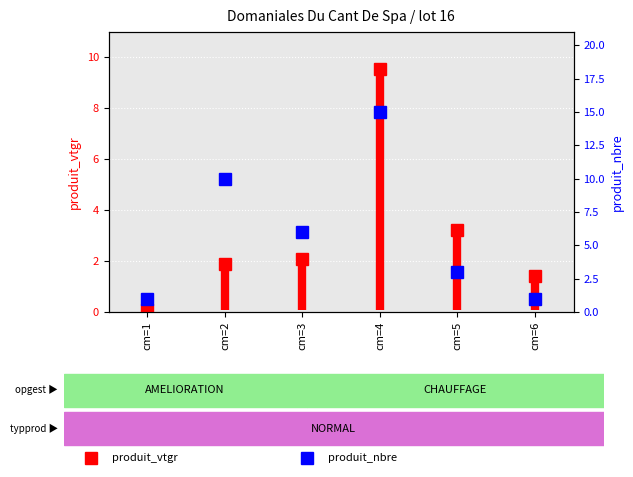

Where does the data first go above 6?

cm=2